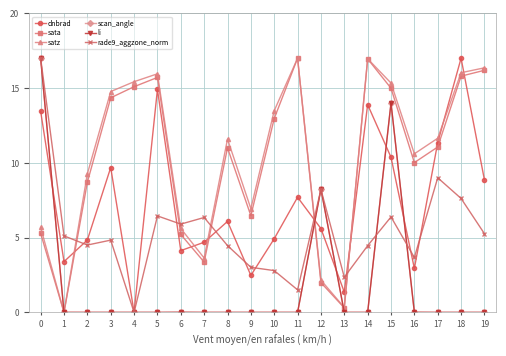

Read the rade9_aggzone_norm value at 17.

9.0